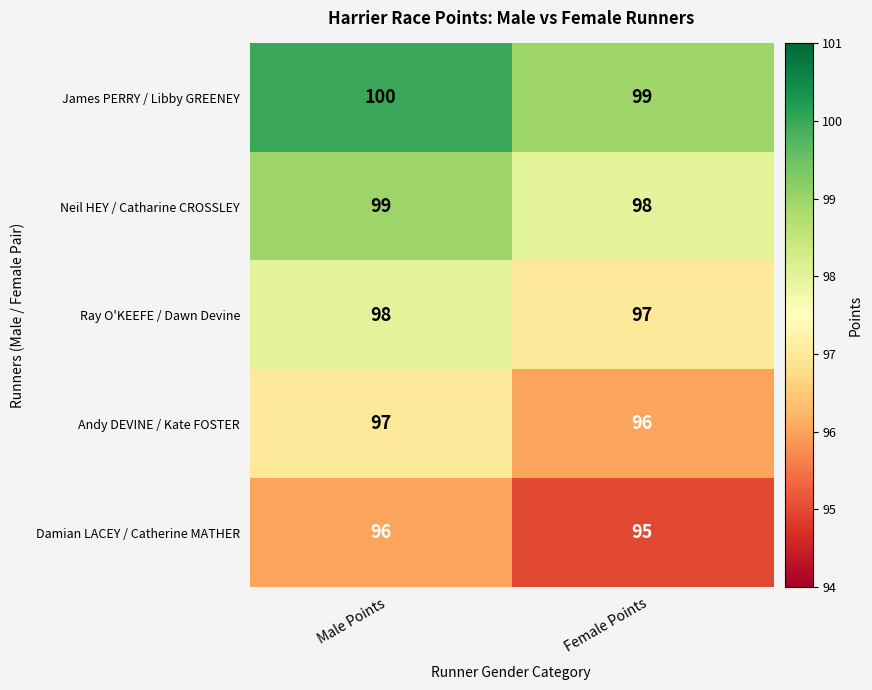

What is the sum of the Andy DEVINE / Kate FOSTER values at Female Points and Male Points?

193